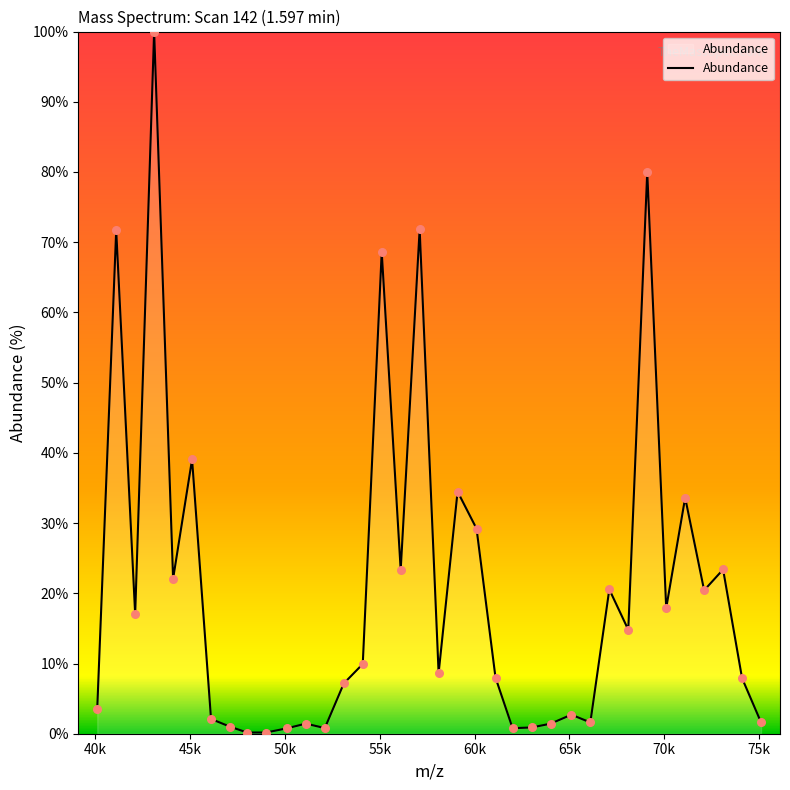

What is the difference between the maximum and minimum values?

99.8